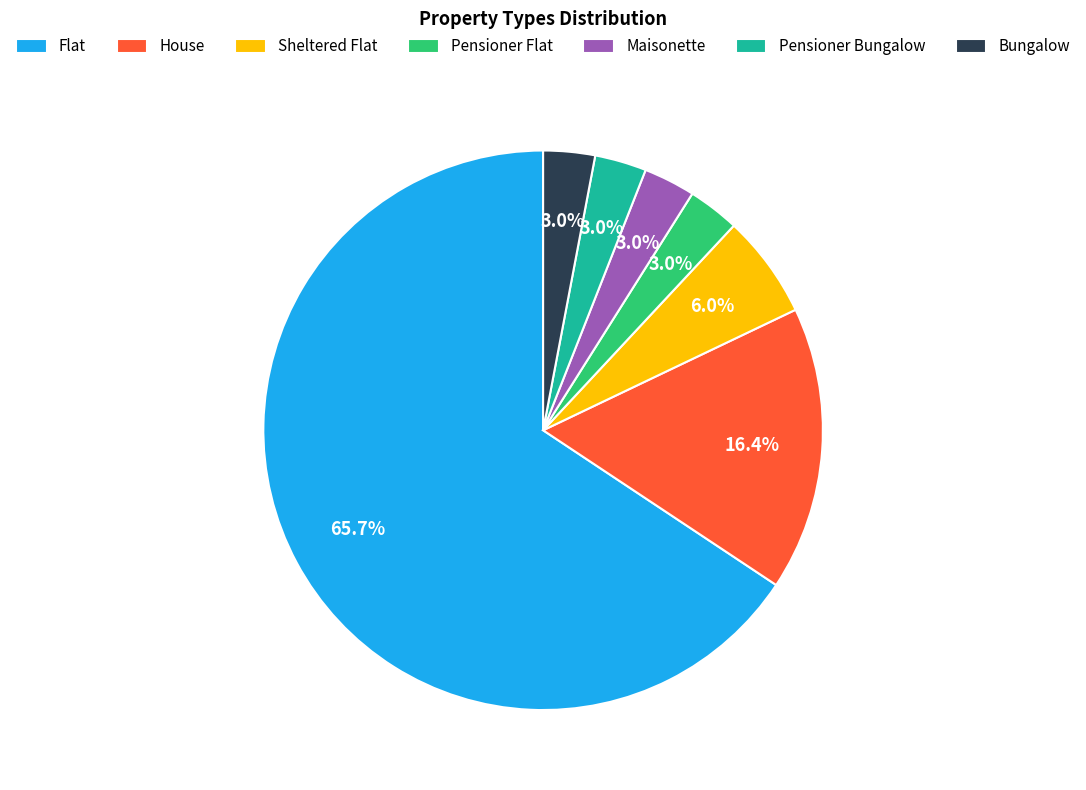

Which slice represents more than half of the pie?

Flat